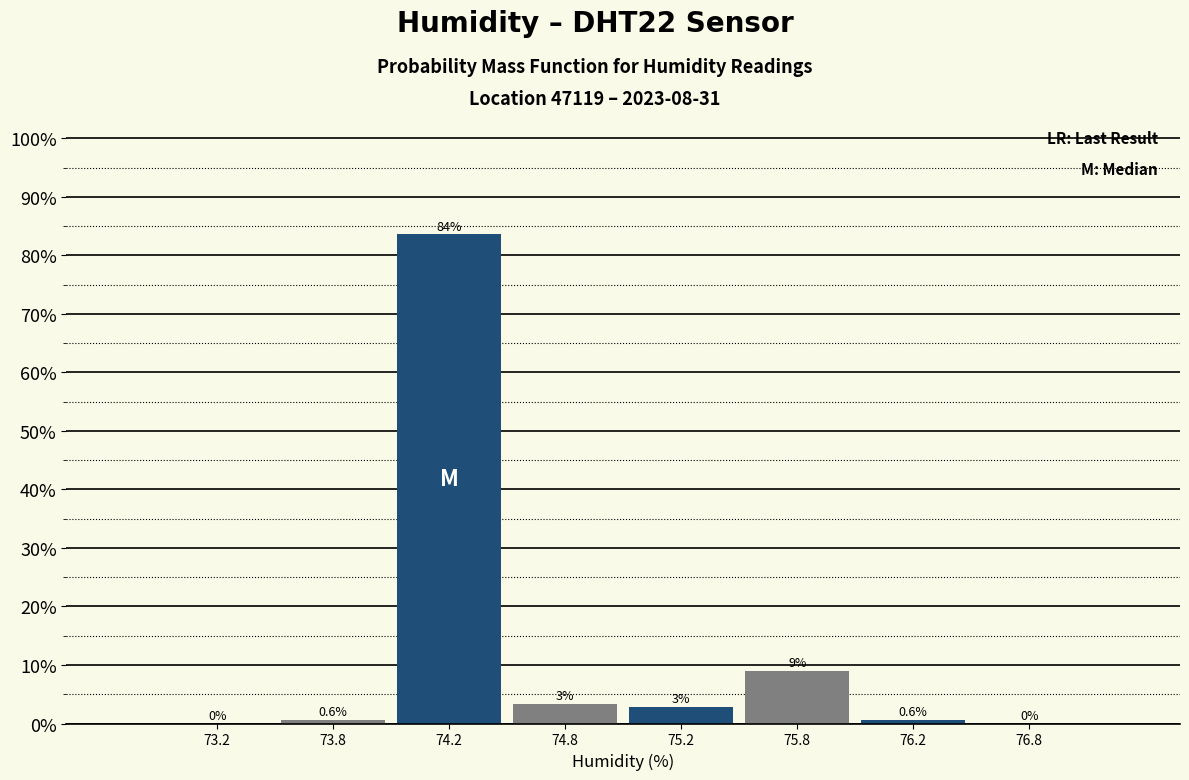

The chart shows a value of 0.0 at 76.8. True or false?

True